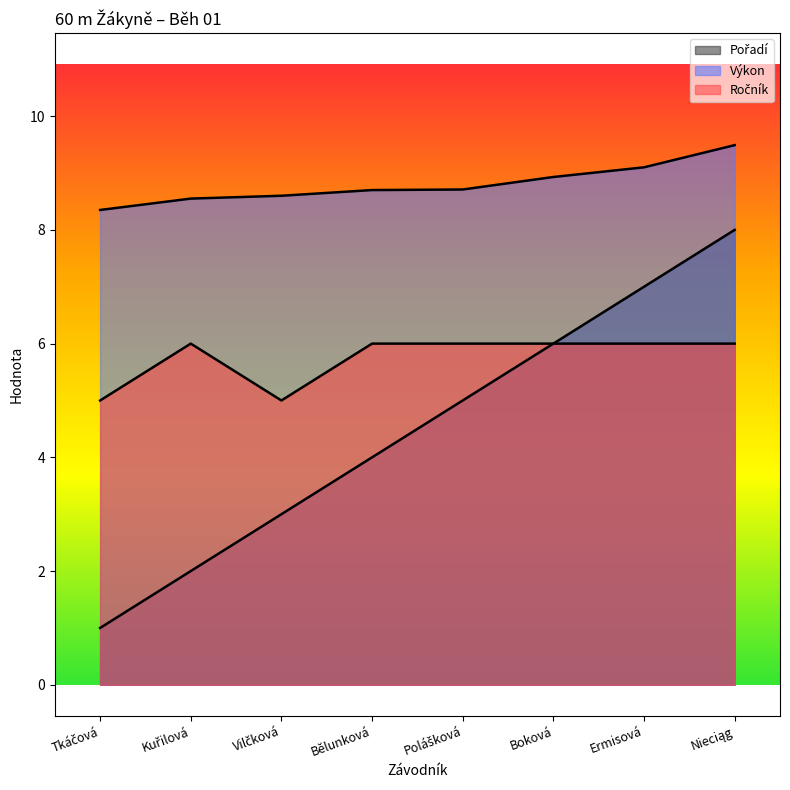

What is the greatest value displayed?

9.5